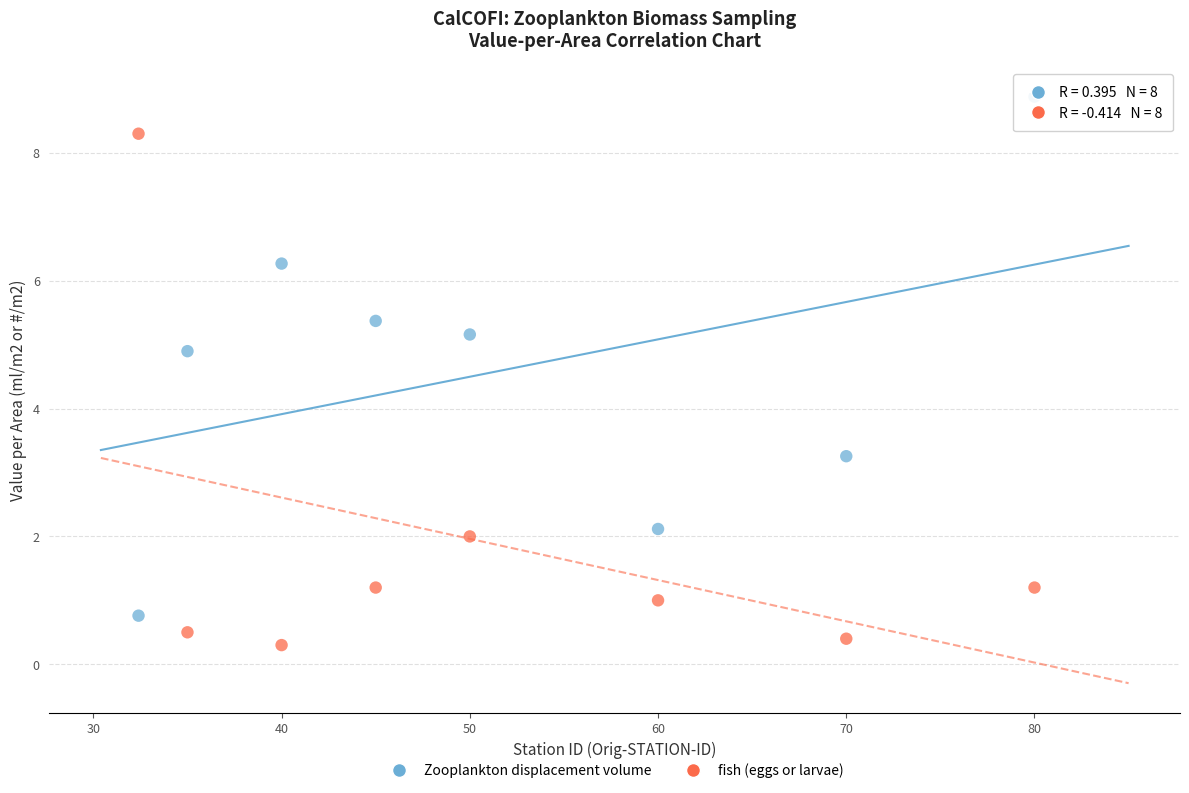

Across all series, what Y value is closest to 4?

3.3